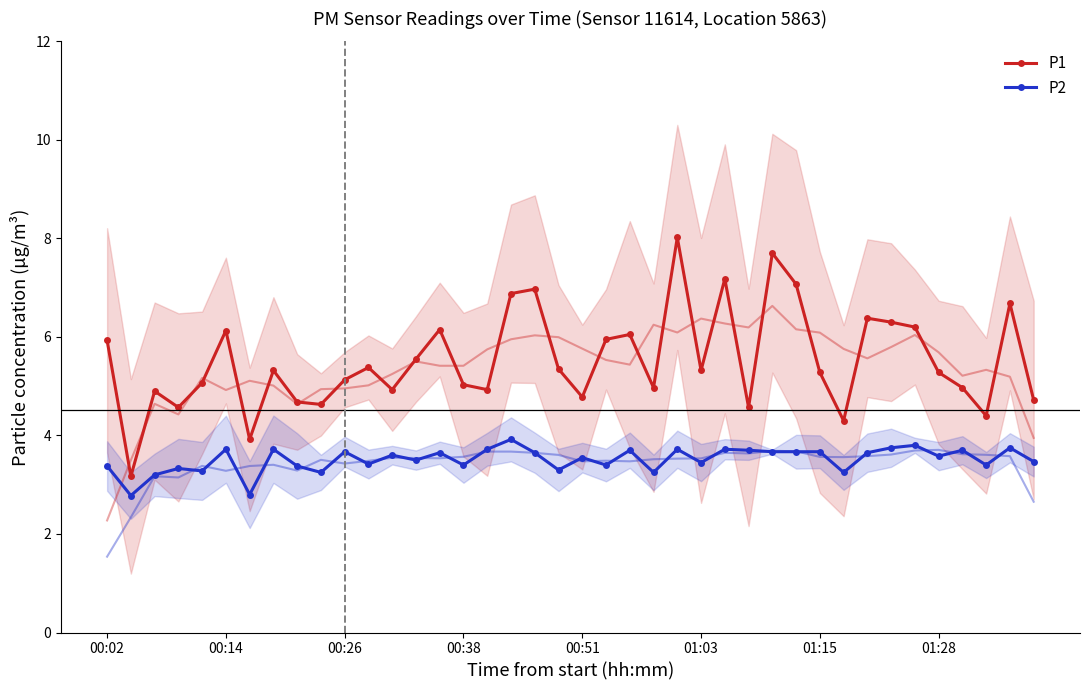

At which category is the sum across all series the highest?

24